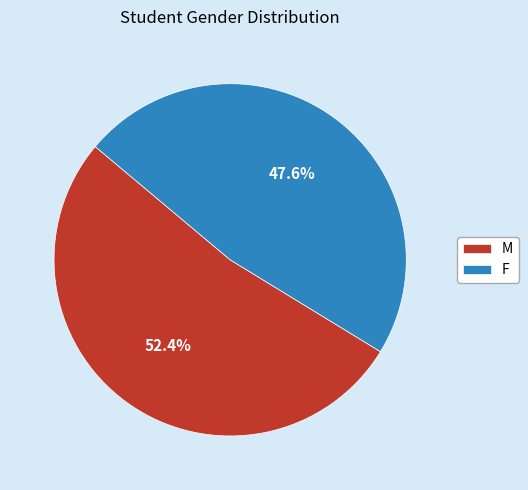

To the nearest percent, what percentage of the pie is M?

52%